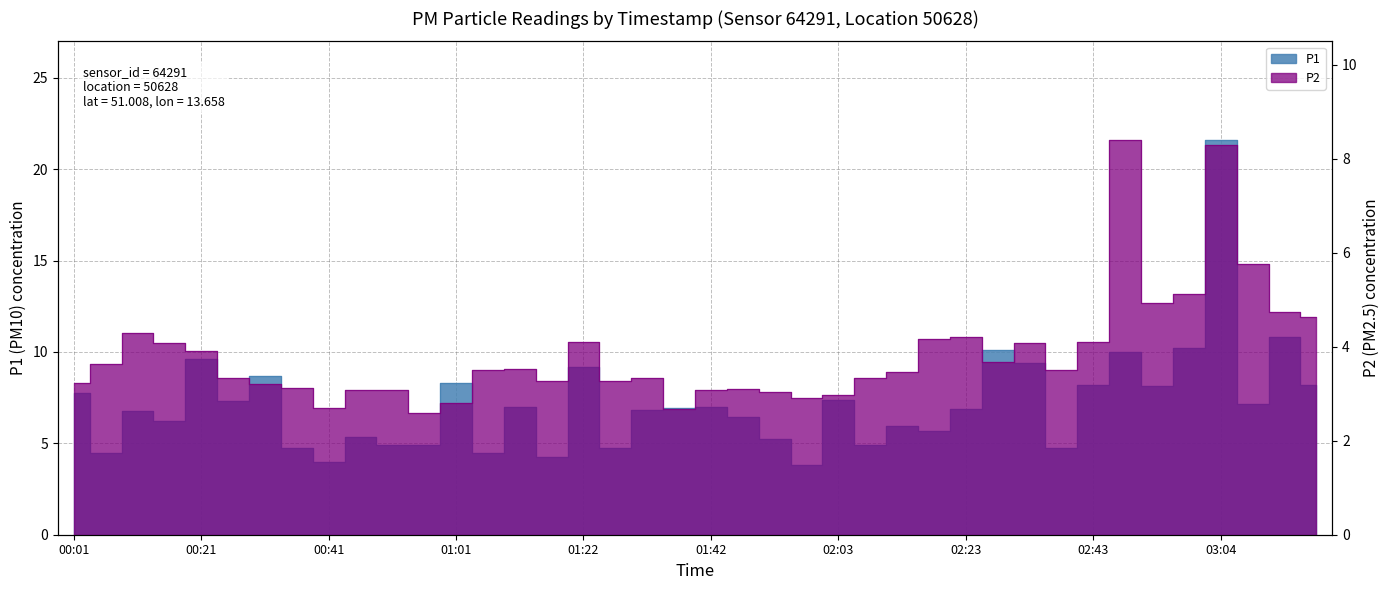

Which category has the lowest value in the P2 series?

00:56